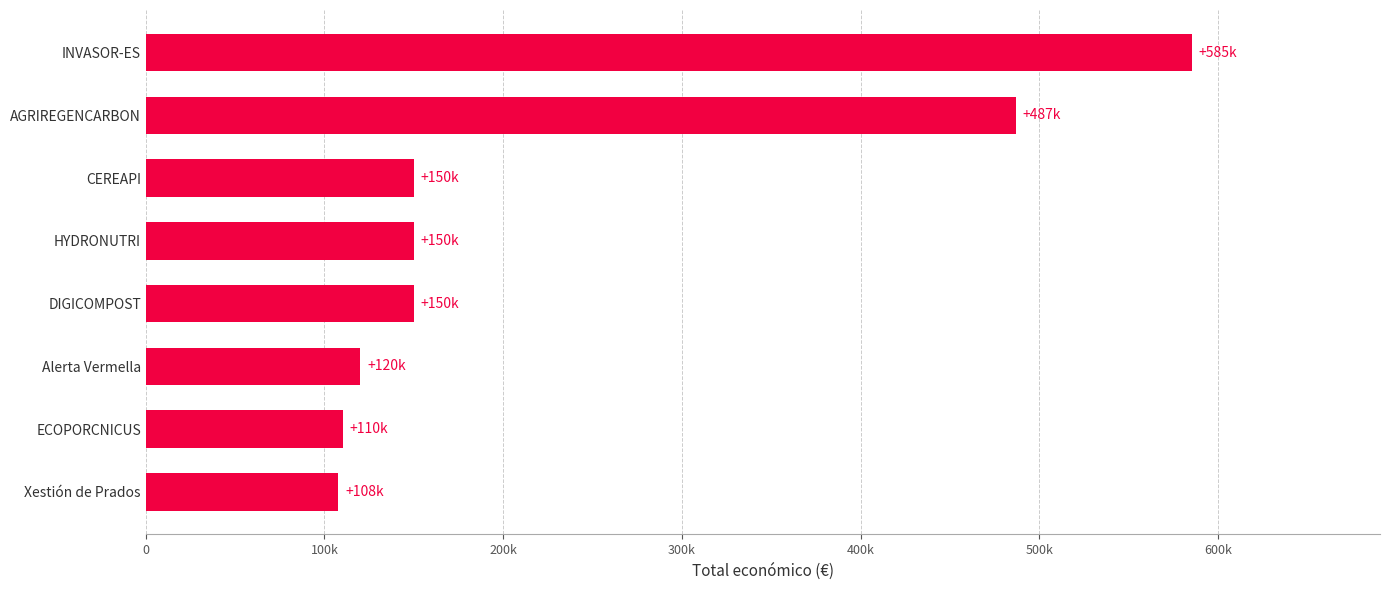

Does the chart contain any negative values?

No